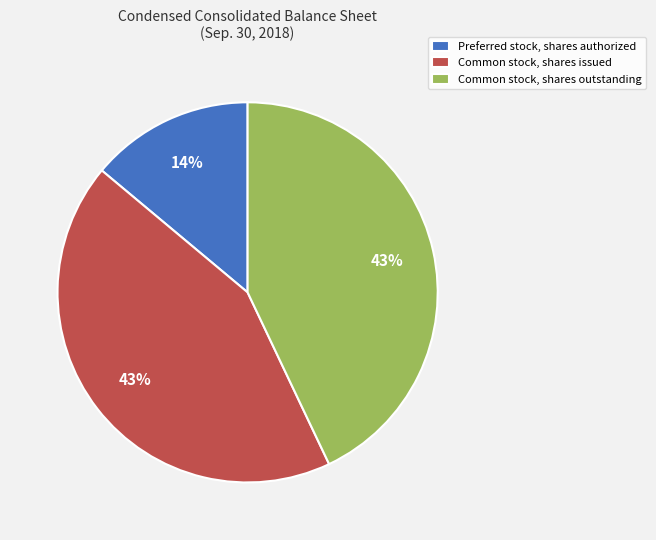

What percentage is the Common stock, shares outstanding slice, to the nearest percent?

43%